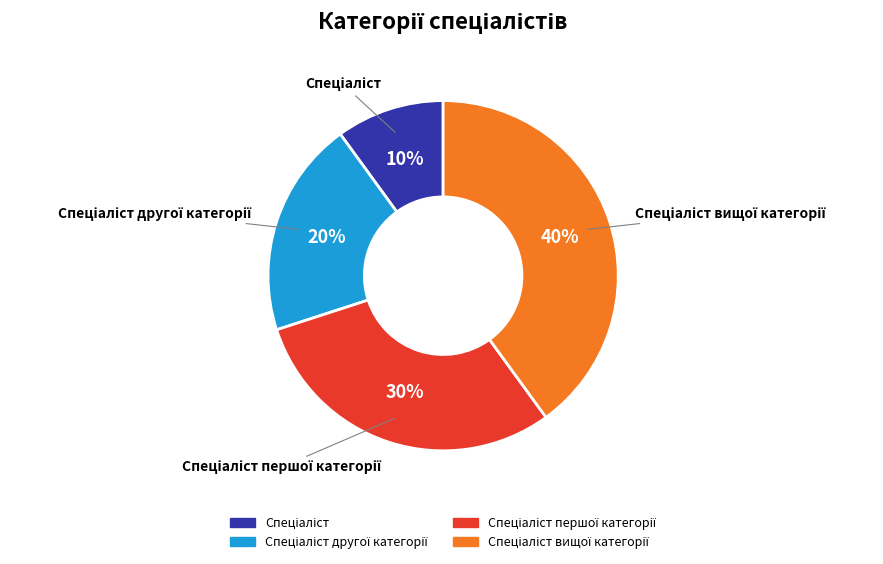

Does any single category account for the majority?

No